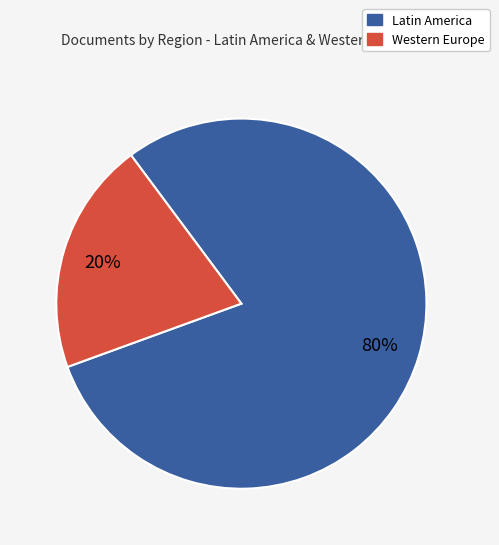

To the nearest percent, what is the average slice percentage?

50%